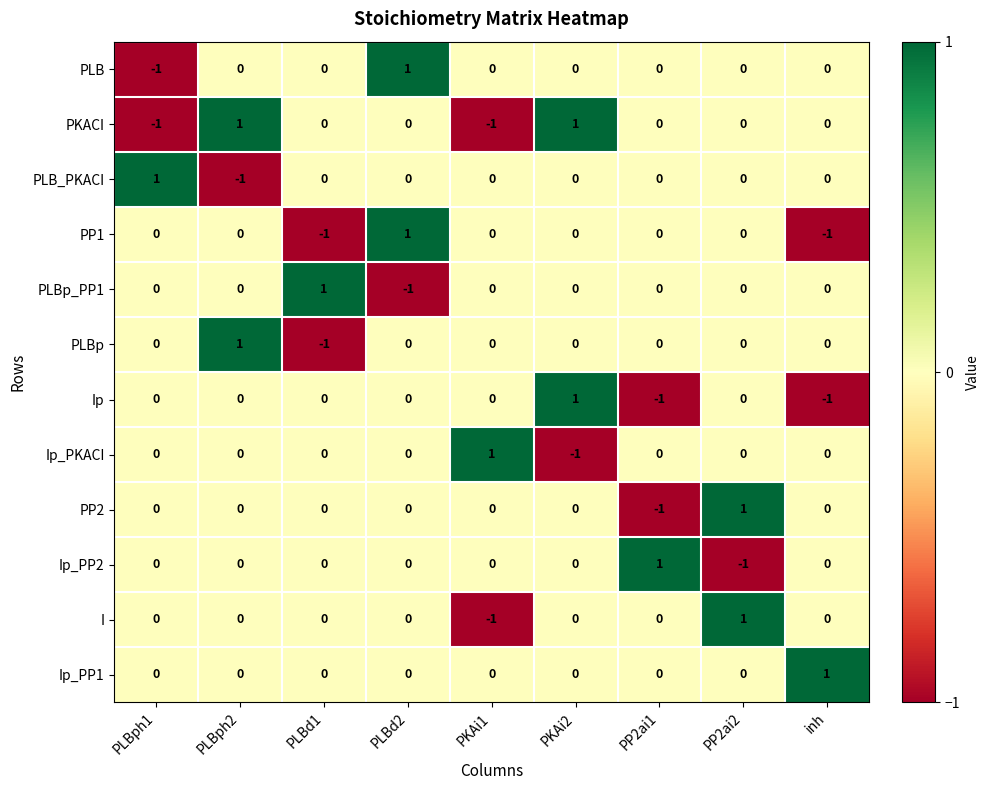

How many values in PLB are below zero?

1